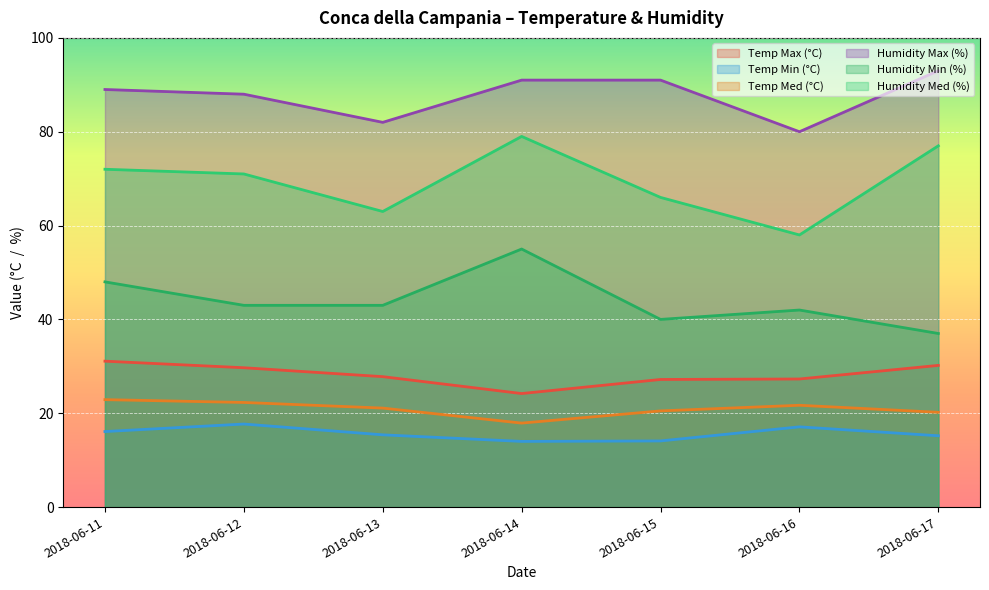

Where is Humidity Min (%) nearest to the value 46?

2018-06-11